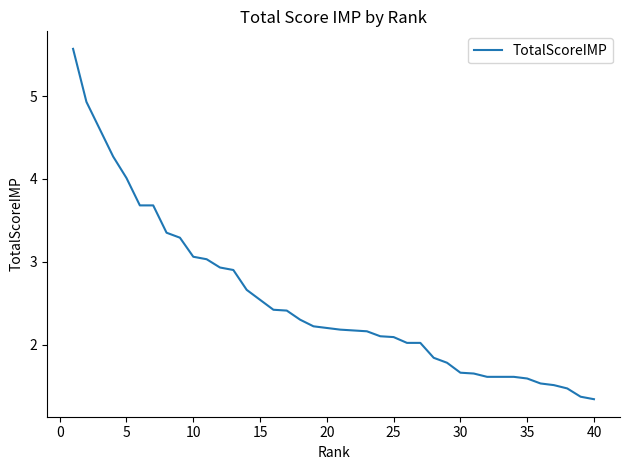

What is the maximum value shown in the chart?

5.6